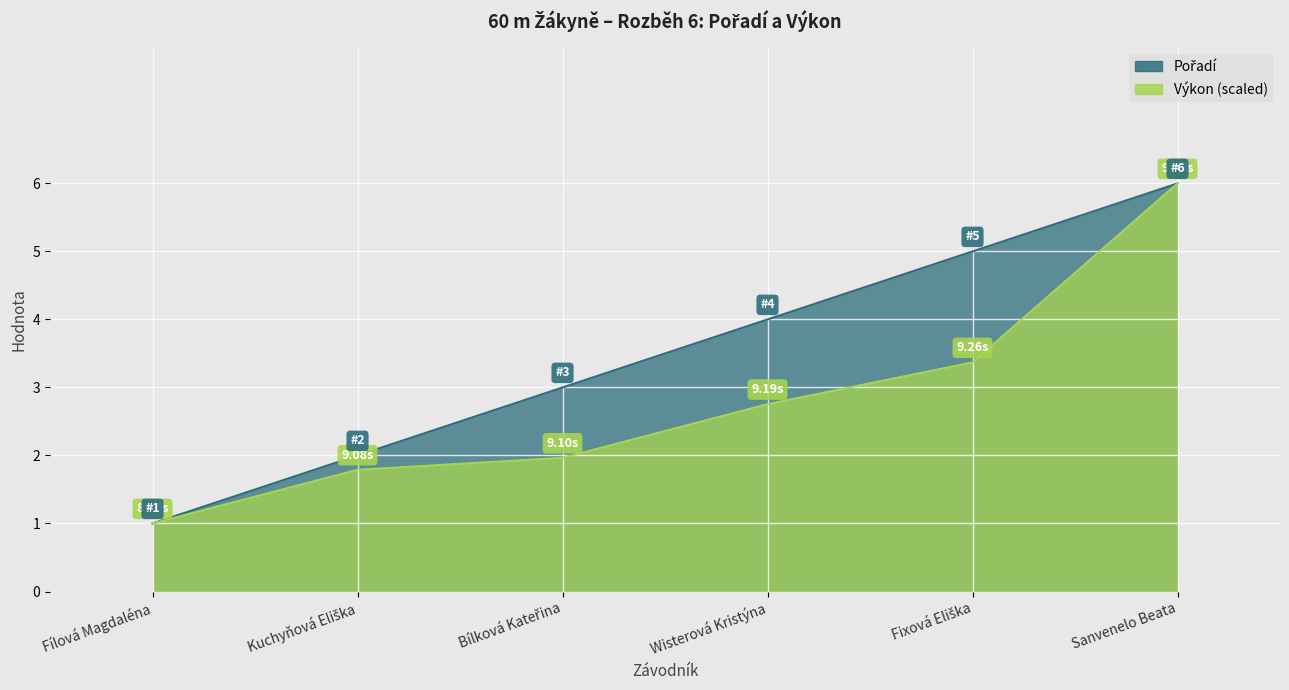

What is the difference between the Pořadí values at Fixová Eliška and Fílová Magdaléna?

4.0